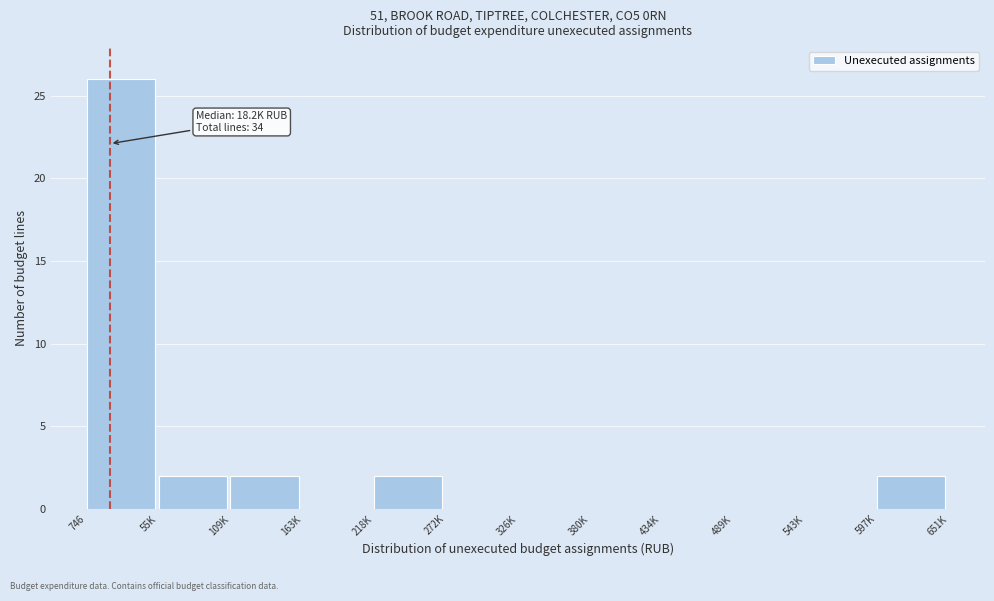

Reading right to left, extract all data points from this chart.

597K=2	543K=0	489K=0	434K=0	380K=0	326K=0	272K=0	218K=2	163K=0	109K=2	55K=2	746=26